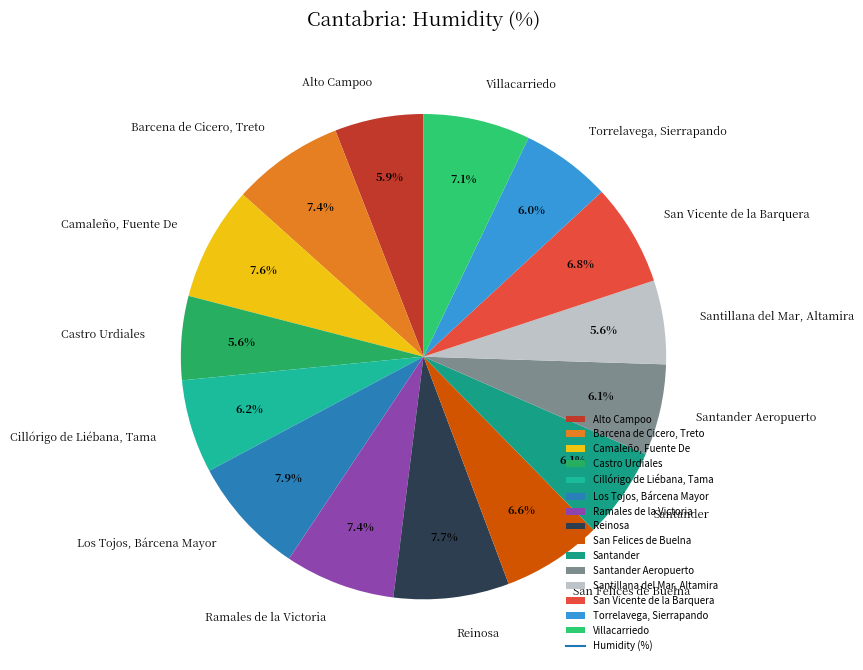

The Camaleño, Fuente De slice represents 8% of the pie. True or false?

True